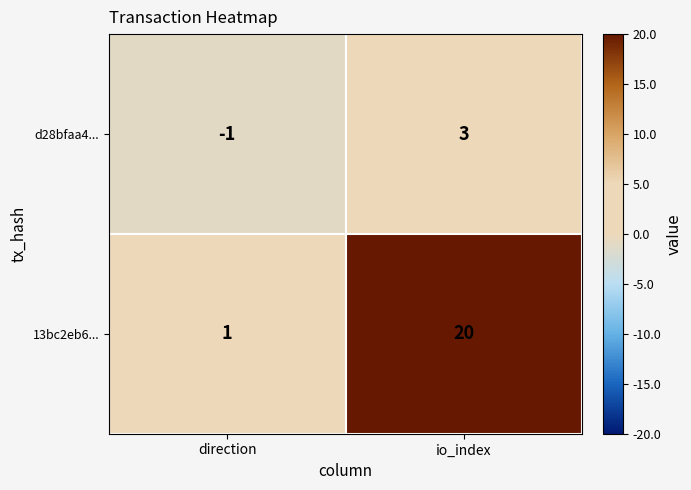

Which series has the widest spread of values?

13bc2eb6...